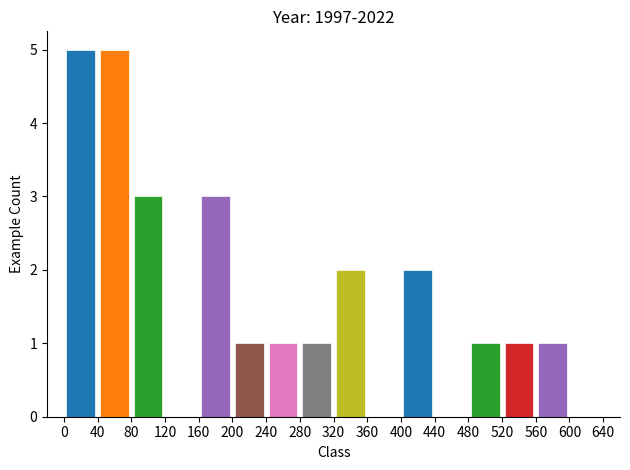

What is the height of the bar covering 560 to 600 on the x-axis? The values are not printed on the chart, so give them approximately, as read against the axis.

1